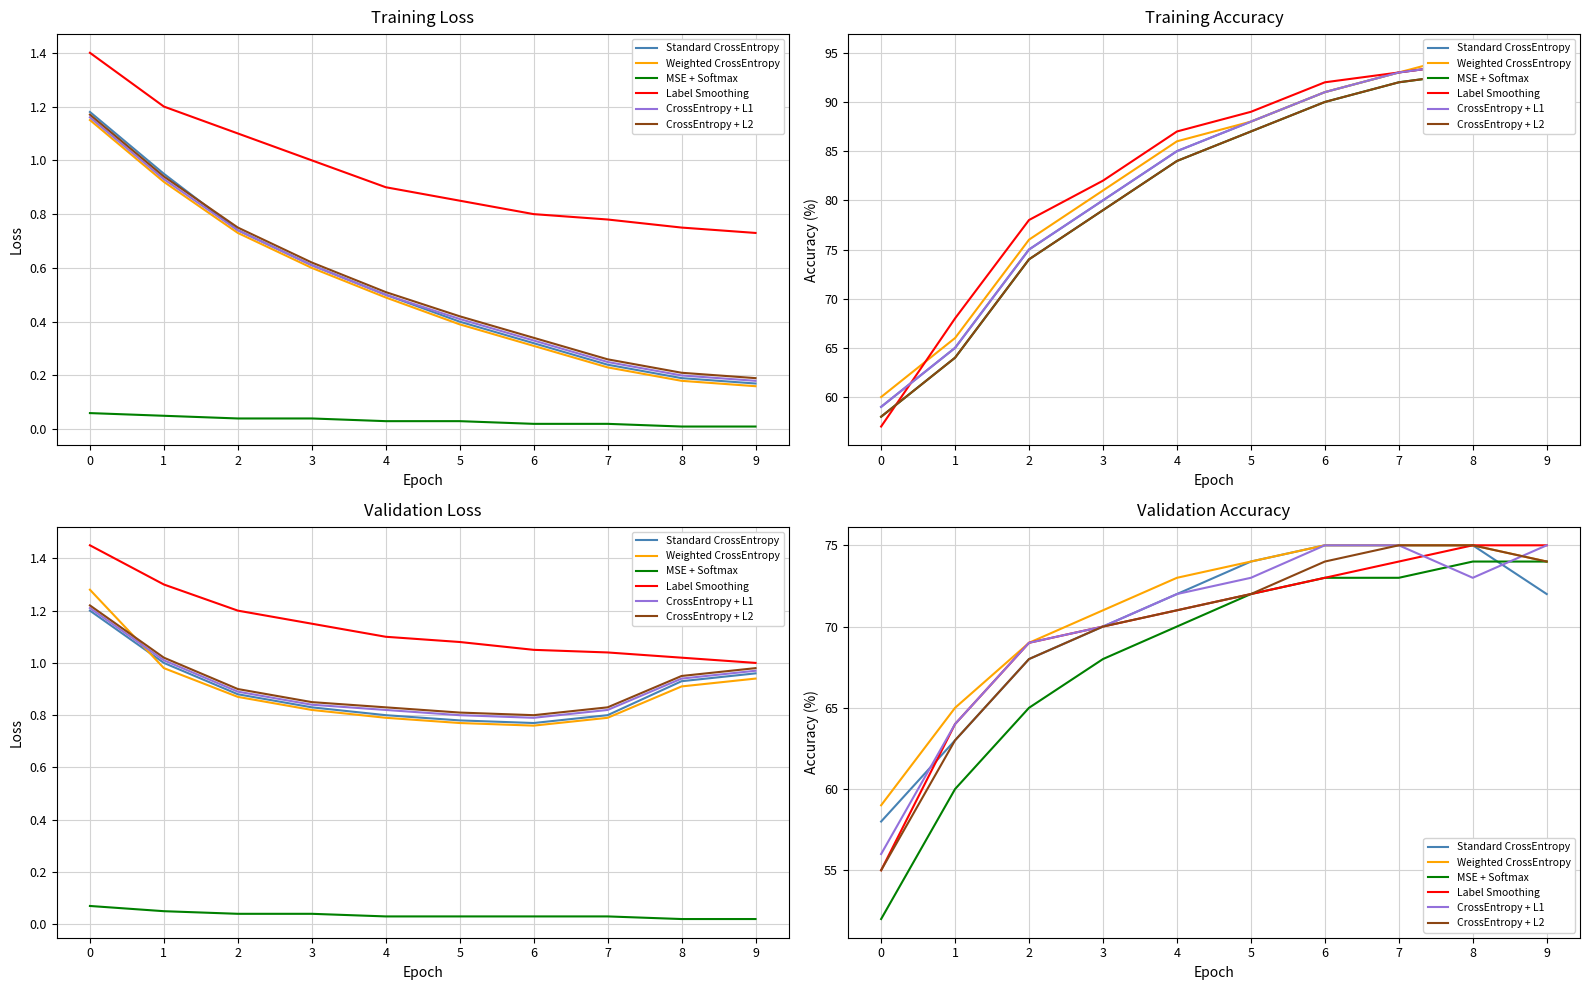

True or false: Label Smoothing and Weighted CrossEntropy intersect in this chart.

False